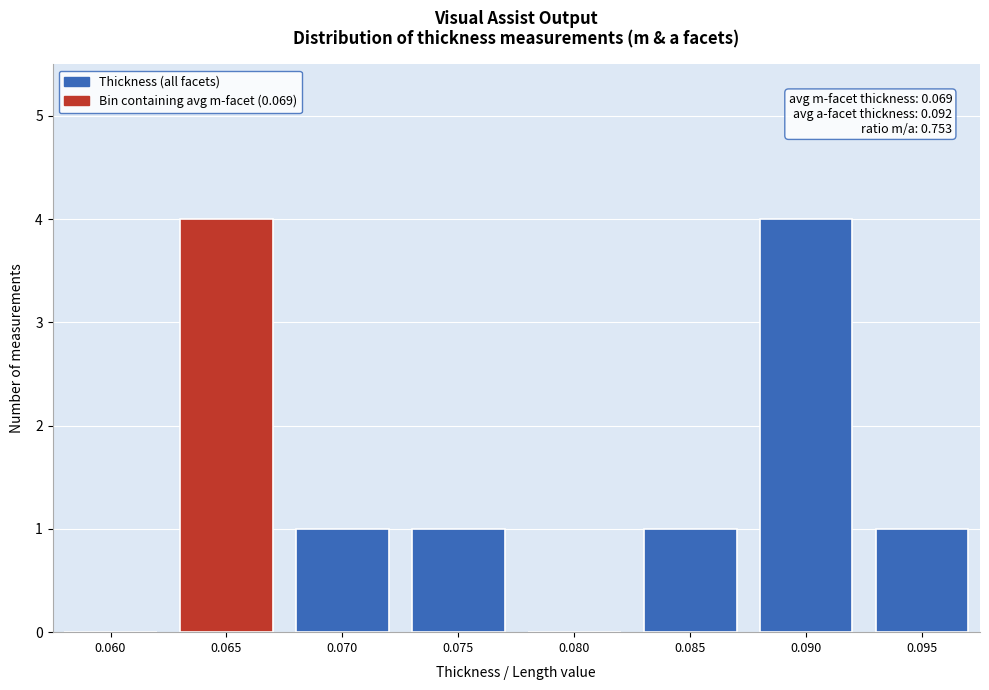

Reading left to right, list all the values displayed in this chart.

0.060=0	0.065=4	0.070=1	0.075=1	0.080=0	0.085=1	0.090=4	0.095=1